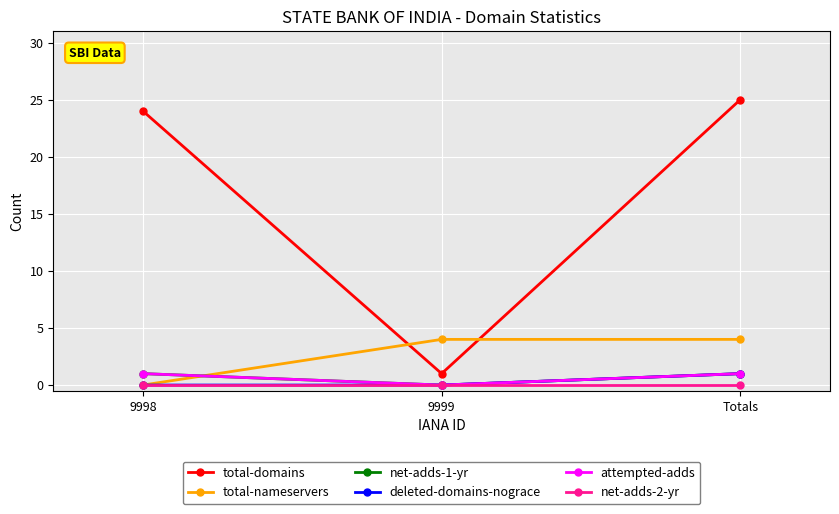

What is the difference between the maximum and minimum values in the attempted-adds series?

1